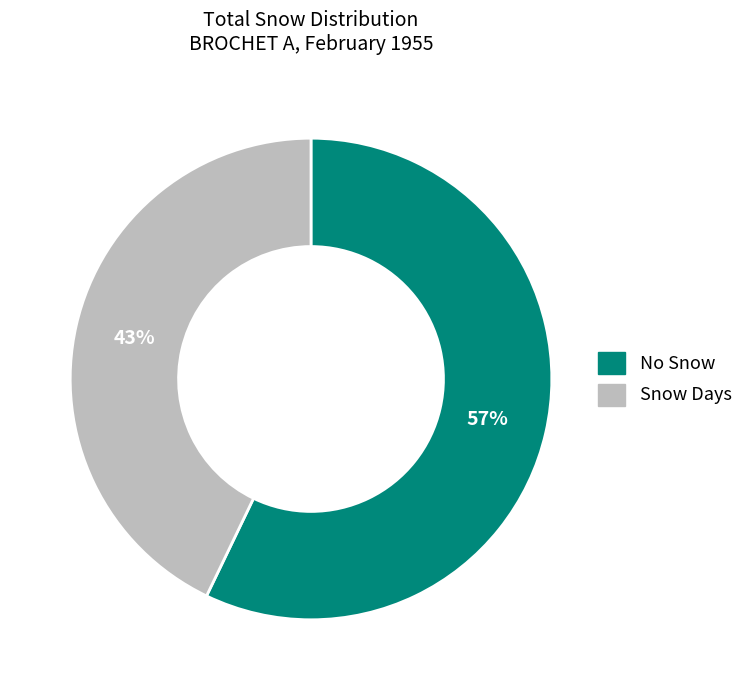

To the nearest percent, what is the average slice percentage?

50%